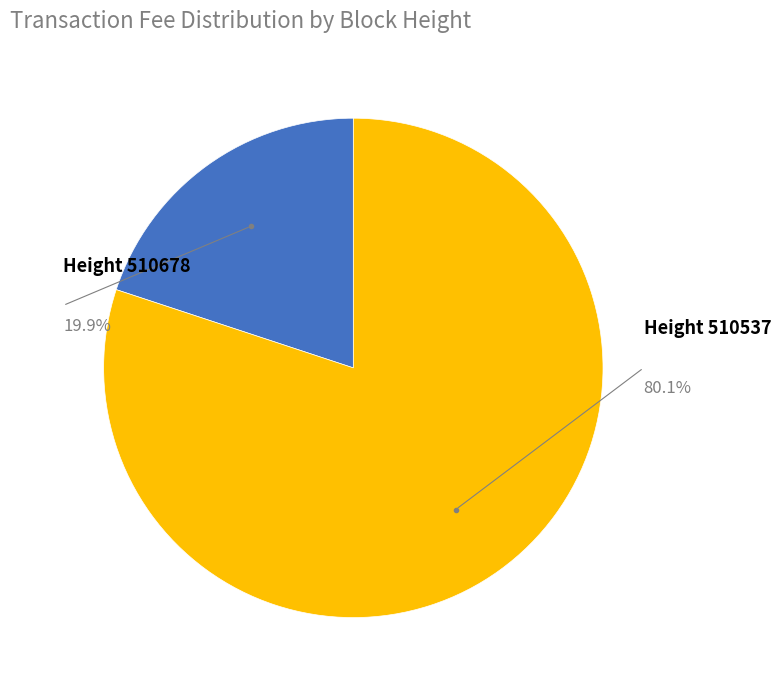

Combined, do 510678 and 510537 account for over 50%?

Yes